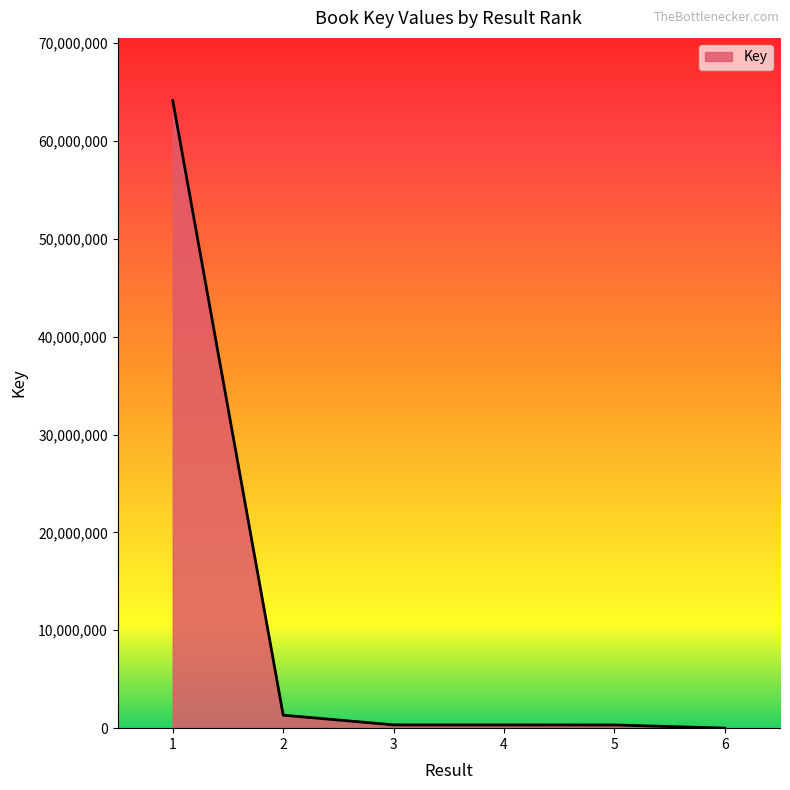

True or false: there are more than 2 points higher than both neighbors.

False